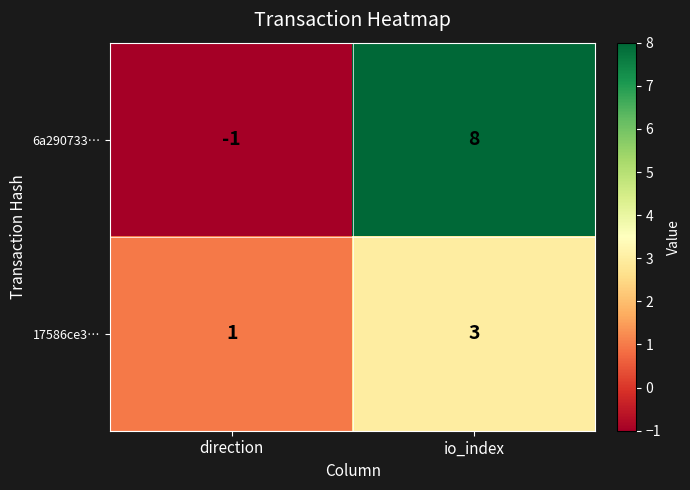

What is the maximum value shown in the chart?

8